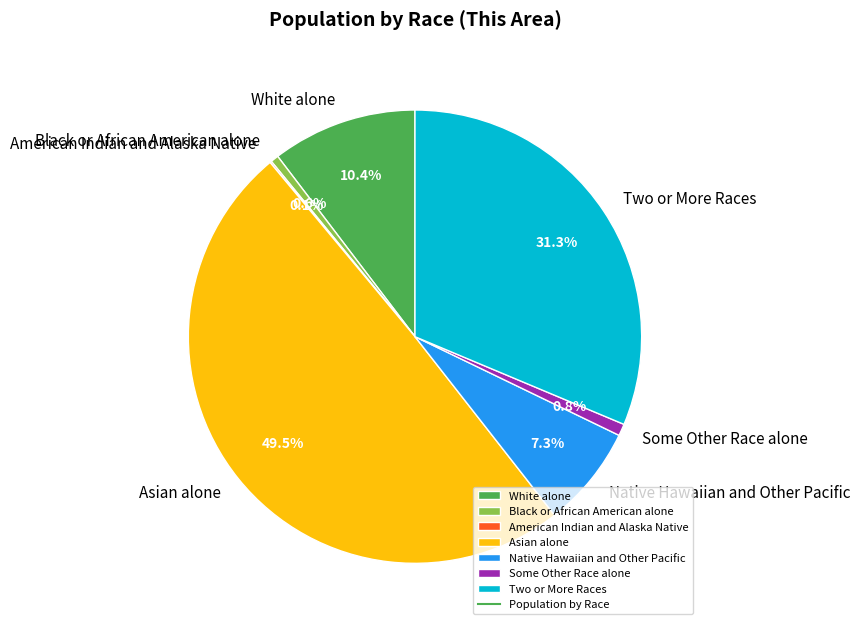

To the nearest percent, what is the difference between the White alone and Asian alone slice percentages?

39%